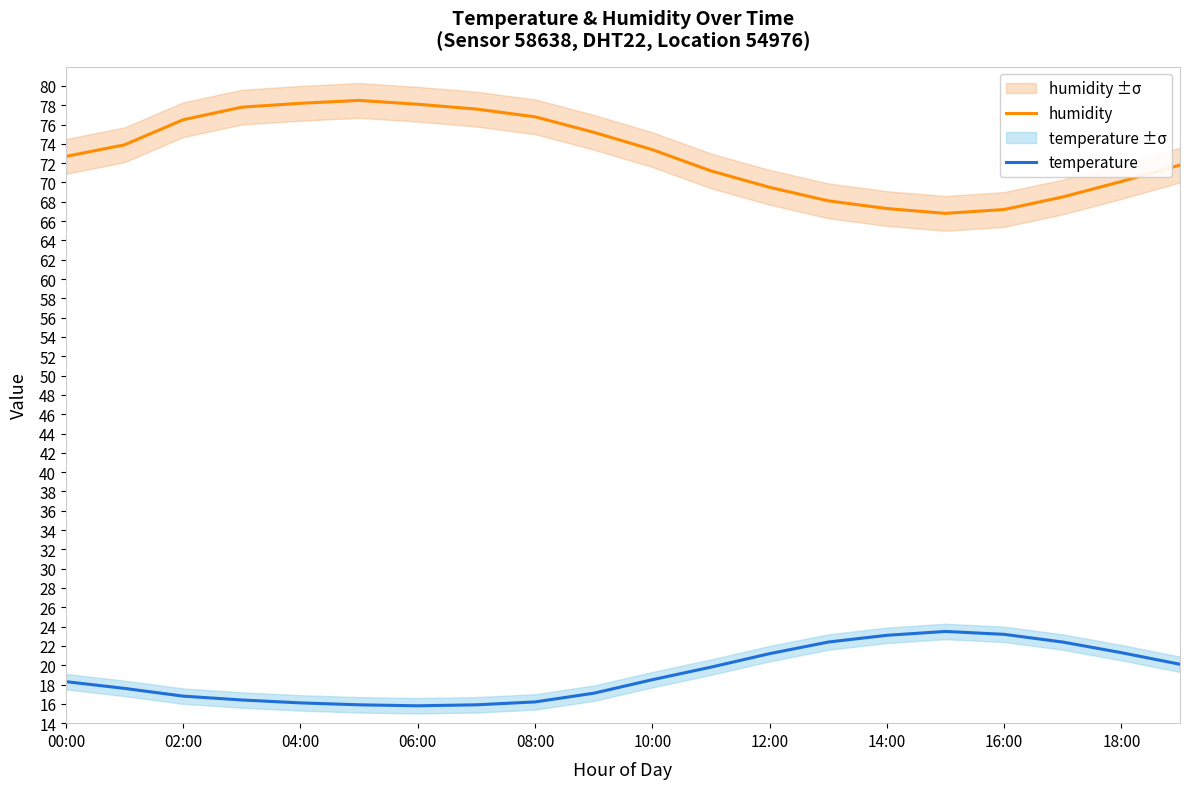

List the series in order of their peak value, lowest first.

temperature, humidity